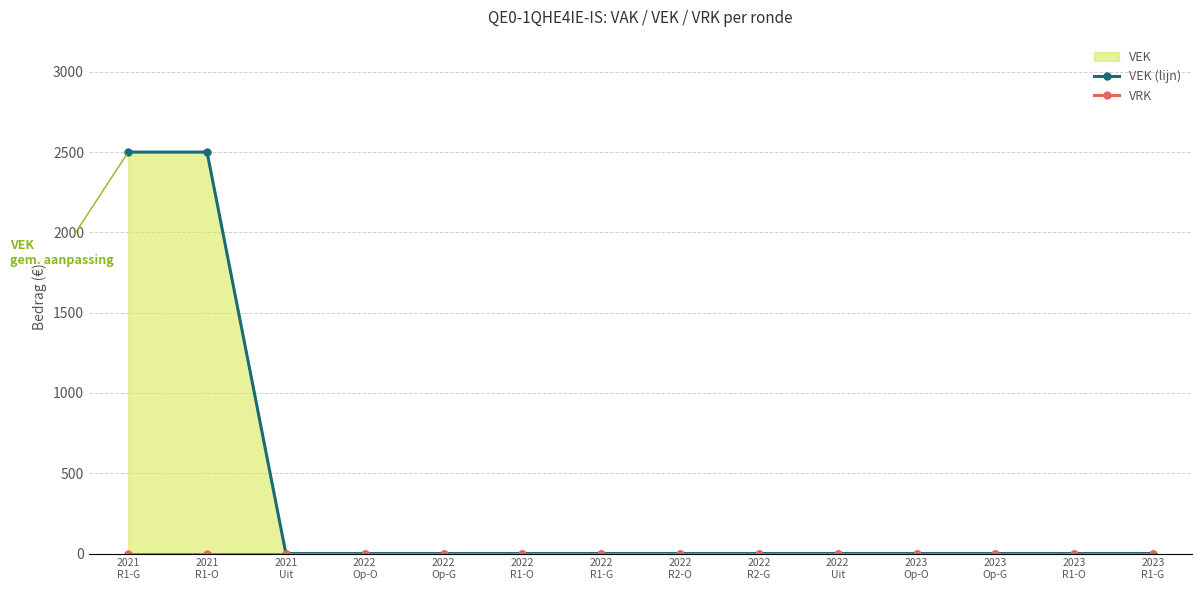

What position from the left is 2022
R1-G?

7